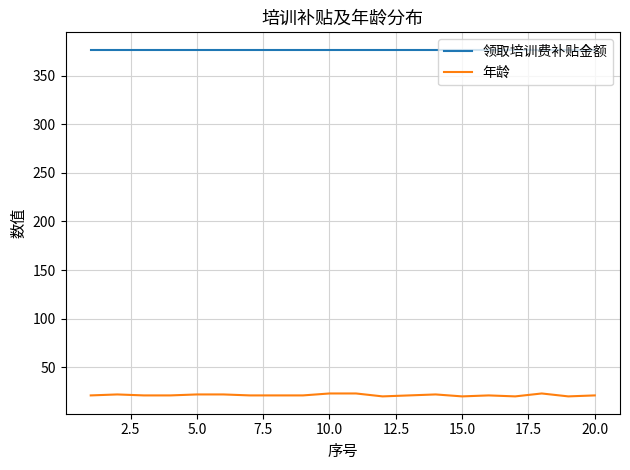

Which series has the largest total across all categories?

领取培训费补贴金额